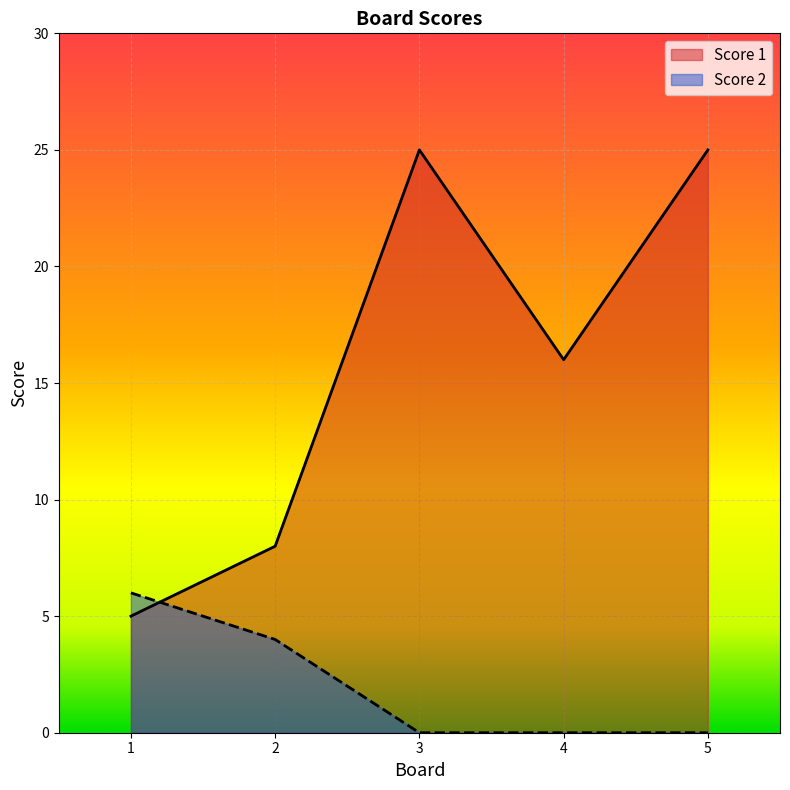

Where is Score 1 nearest to the value 15?

4